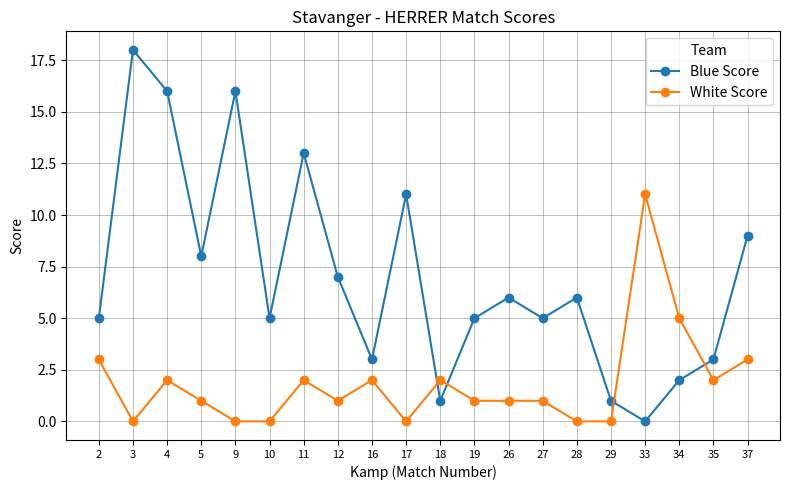

Which series has the largest total across all categories?

Blue Score